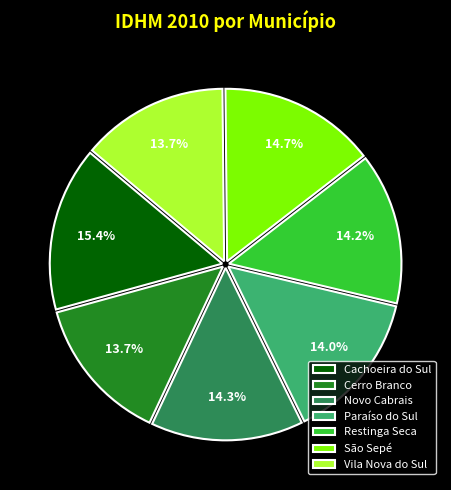

Is it true that Cerro Branco is 24% of the pie?

False